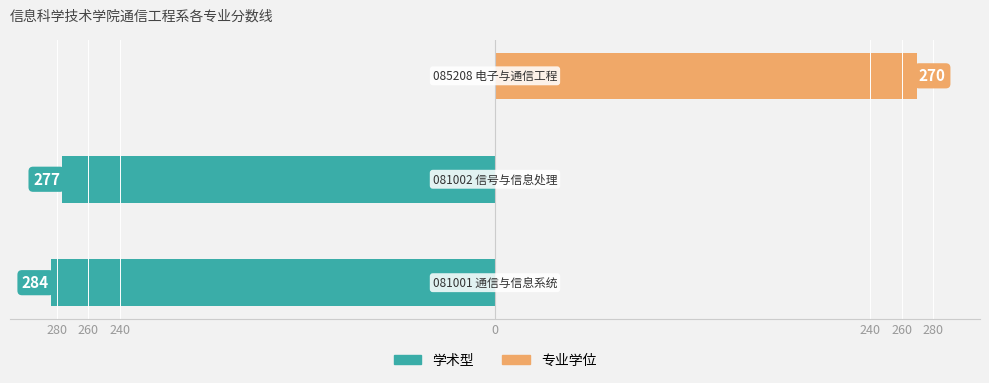

Reading right to left, extract all data points from this chart.

学术型: 240=0	260=-277	280=-284
专业学位: 240=270	260=0	280=0